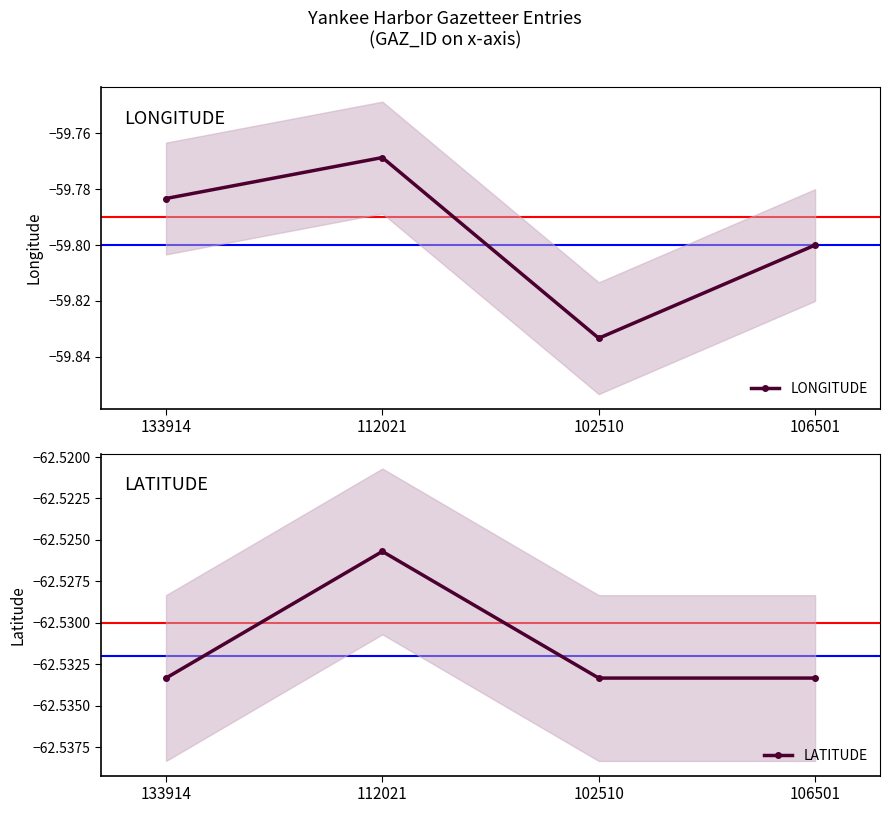

True or false: LATITUDE and LONGITUDE cross at least once.

False